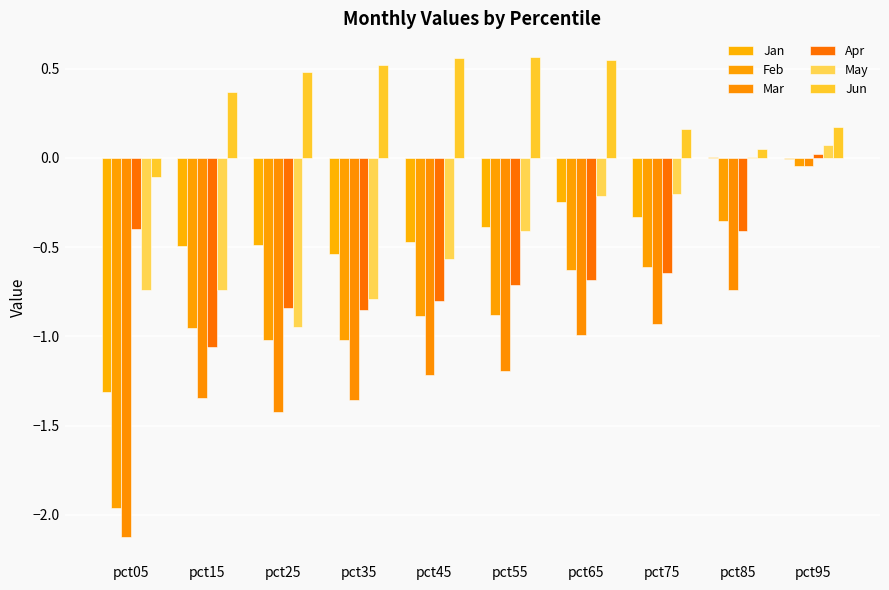

List the series in order of their peak value, highest first.

Jun, May, Apr, Jan, Feb, Mar